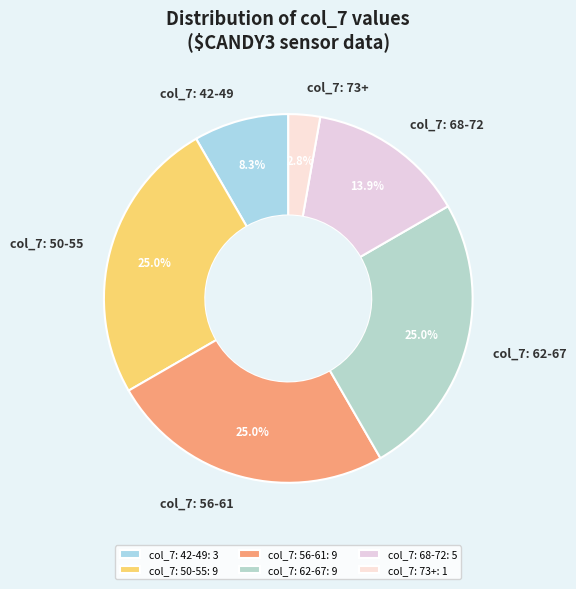

What is the total percentage of col_7: 42-49 and col_7: 68-72?

22.2%